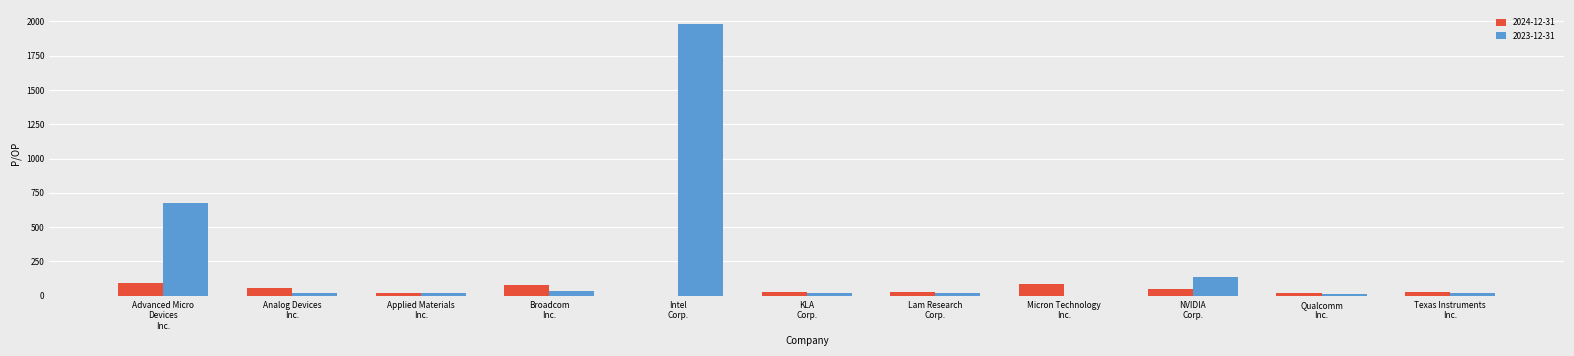

Count the number of categories in the chart.

11